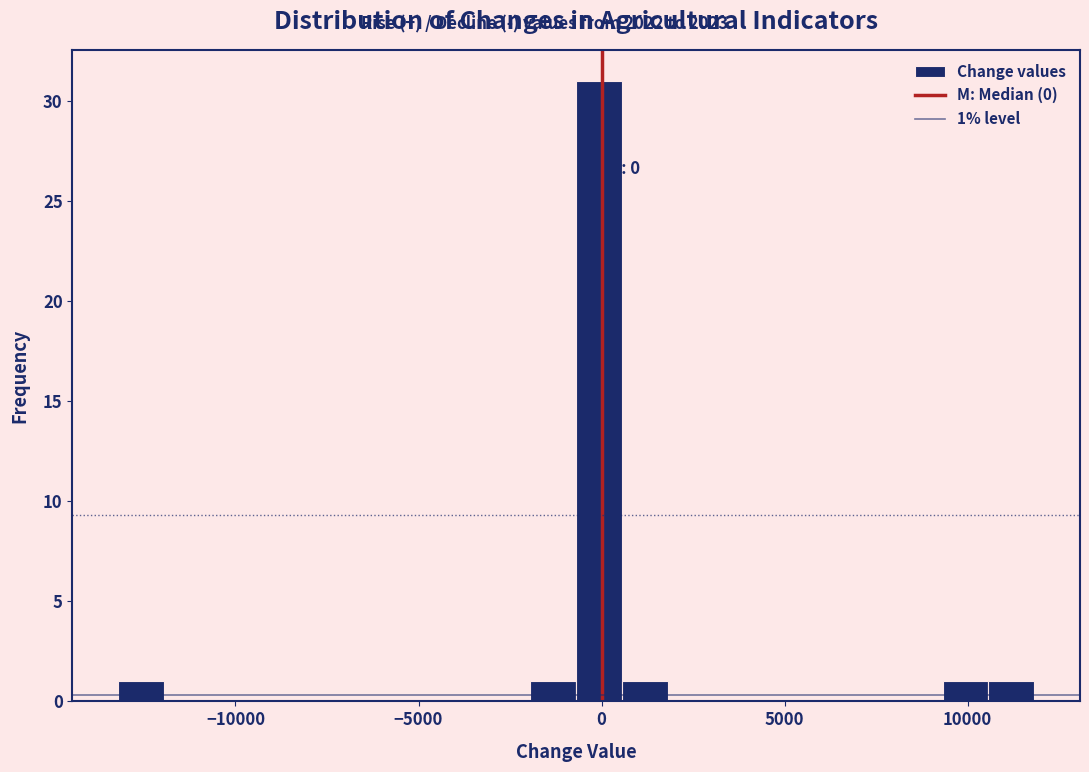

Read against the x-axis, roughly where is the centre of the tallest bar?

0